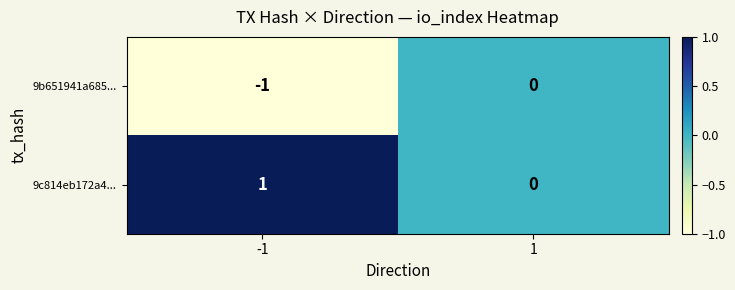

Count the number of categories in the chart.

2